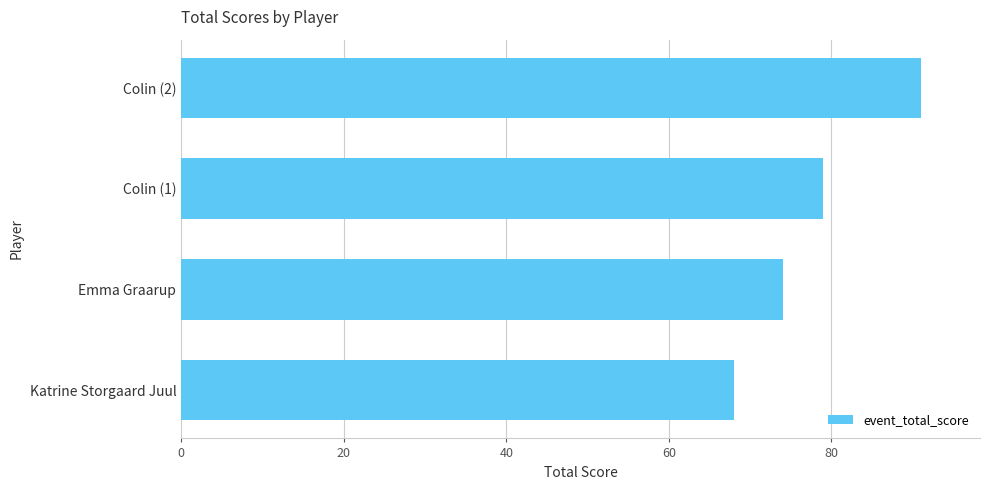

Are the bars grouped side by side (vs. stacked)?

No